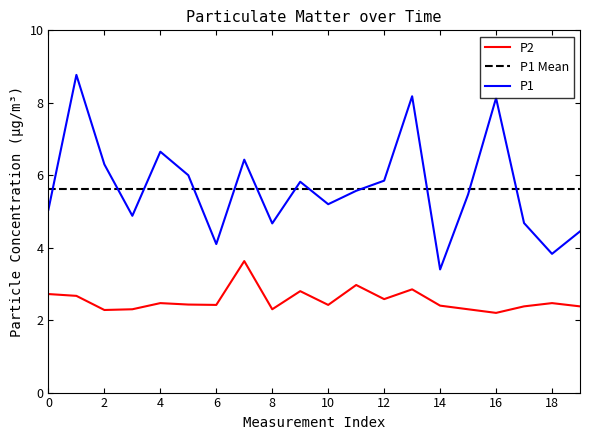

What is the difference between the maximum and minimum values in the P1 series?

5.4